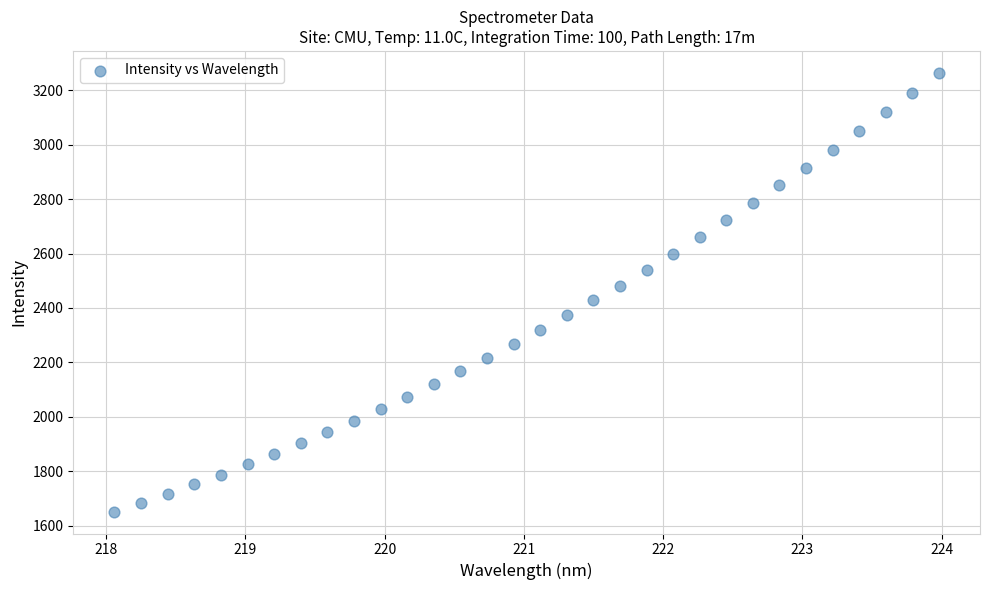

What is the range of X values (max minus min)?

5.9